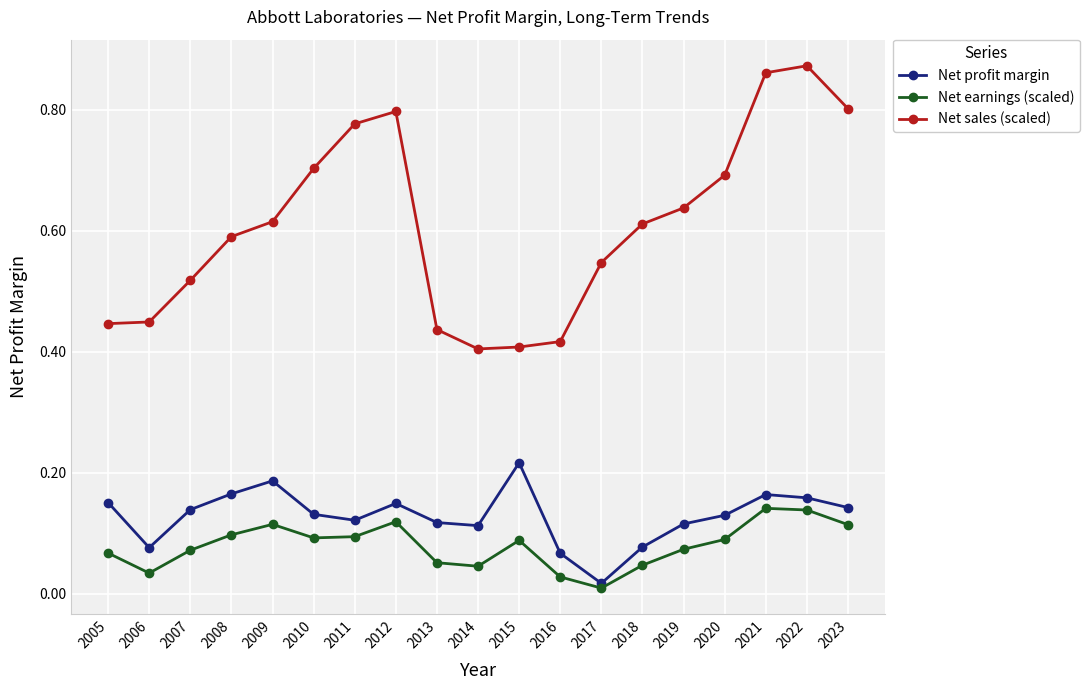

True or false: Net sales (scaled) and Net earnings (scaled) cross at least once.

False